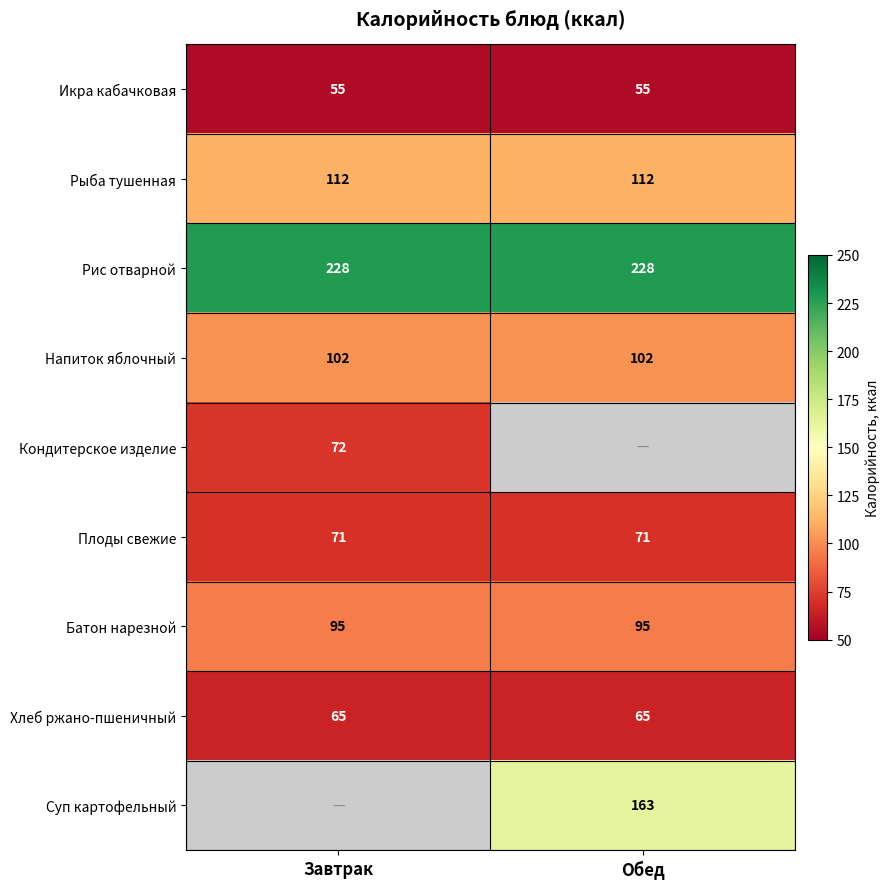

At how many categories does at least one series exceed 100?

2